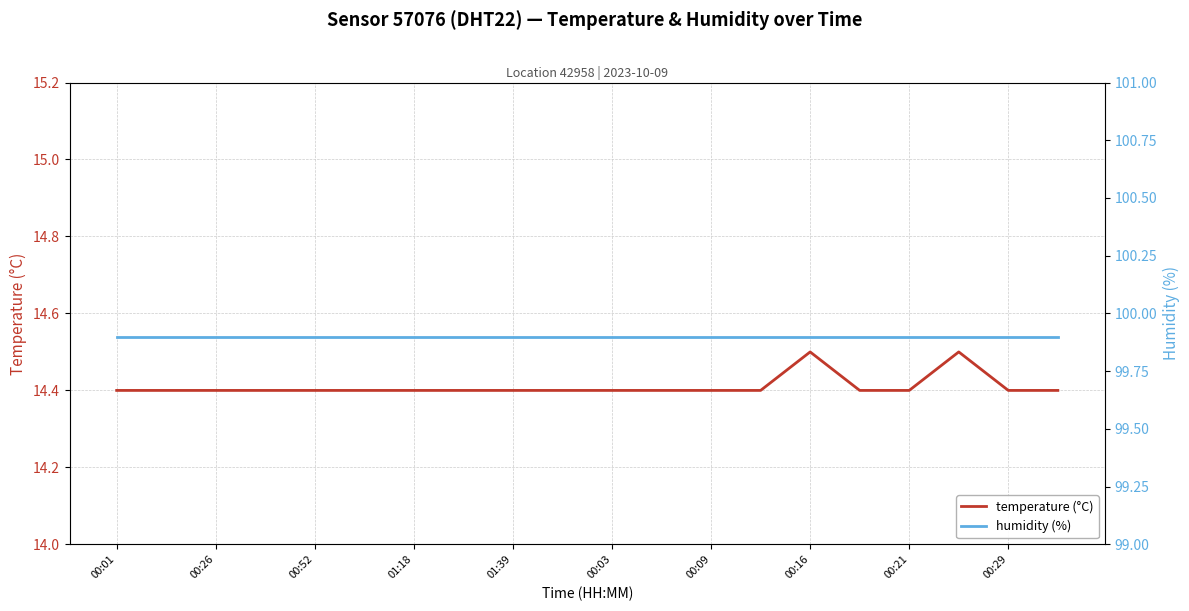

How many interior local peaks does the temperature (°C) series have?

2